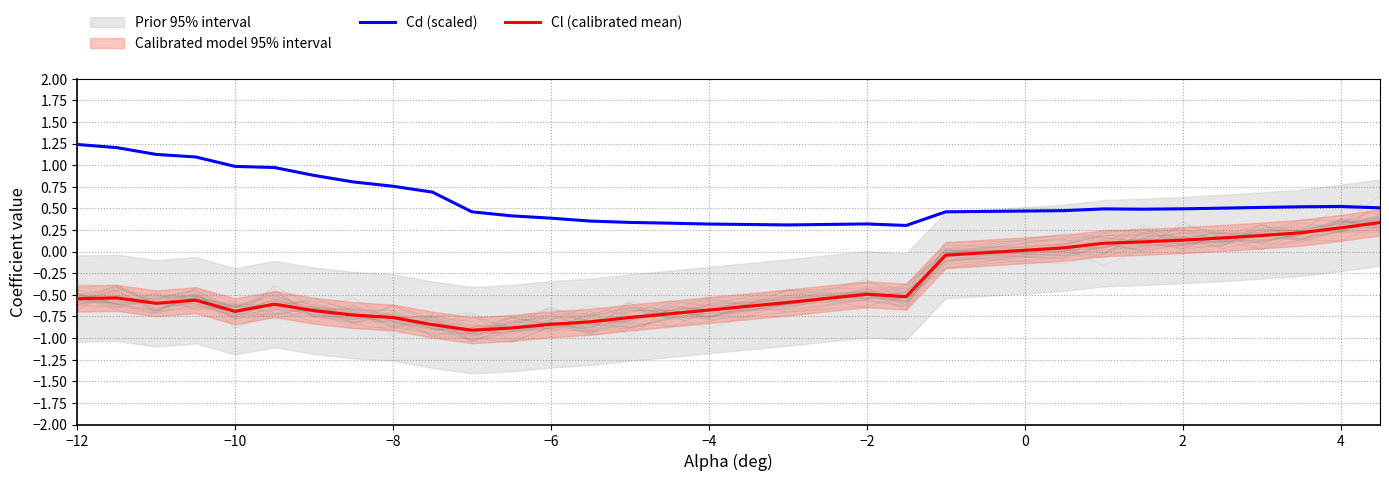

What is the highest value of the Cd (scaled) series?

1.2